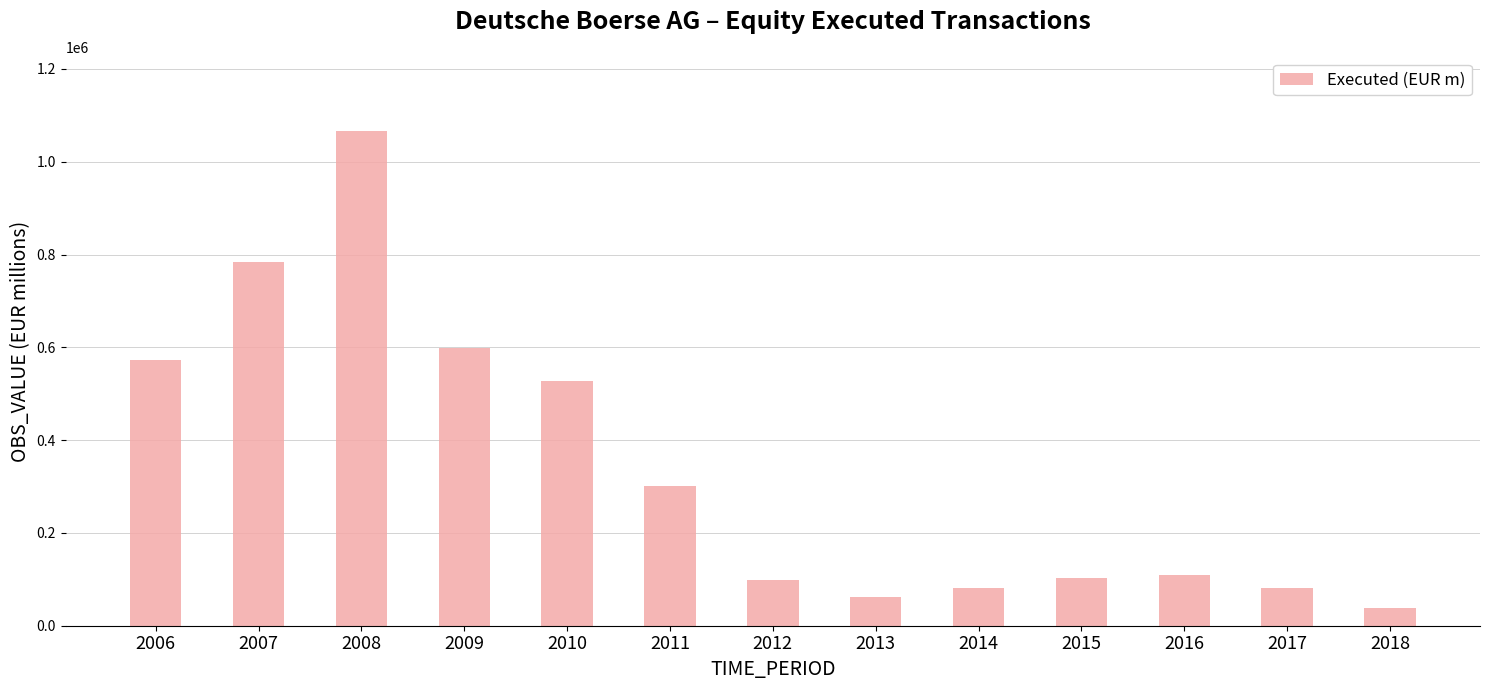

Does the chart contain stacked bars?

No